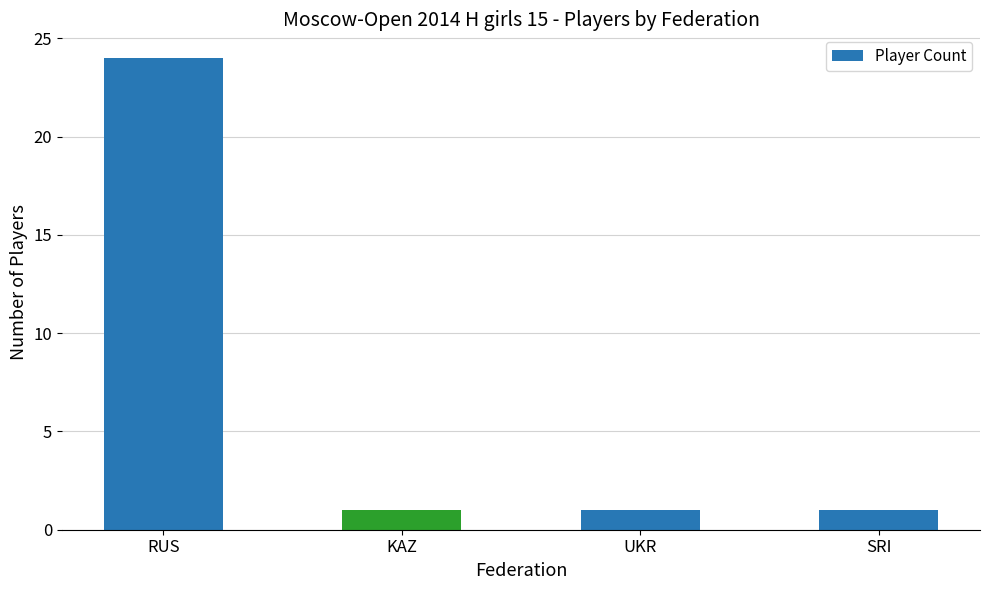

What is the sum of the values at KAZ and RUS?

25